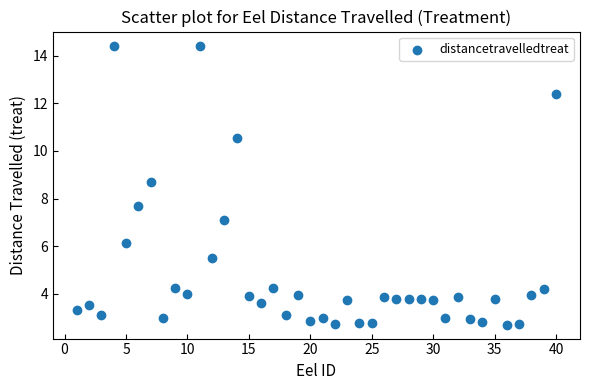

What Y value in the scatter plot is closest to 8?

7.7